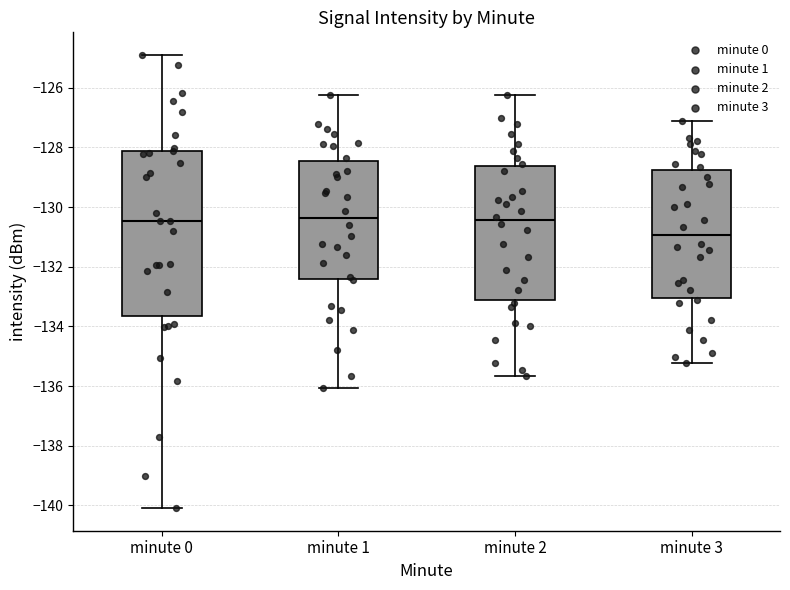

Reading left to right, read every box against the y-axis: the position of its median line, the range the box covers, and the ends of its whiskers. The values are not printed on the chart, so give them approximately, as read against the axis.

minute 0: median -130.4, box -133.6 to -128.2, whiskers -140.0 to -125.0
minute 1: median -130.4, box -132.4 to -128.4, whiskers -136.0 to -126.2
minute 2: median -130.4, box -133.2 to -128.6, whiskers -135.6 to -126.2
minute 3: median -131.0, box -133.0 to -128.8, whiskers -135.2 to -127.2